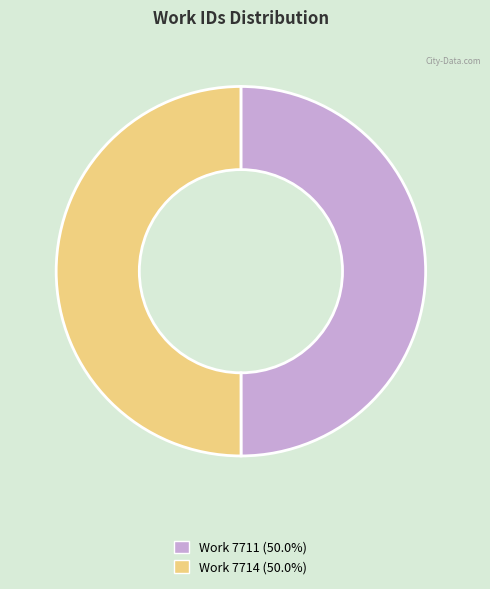

What is the ratio of the value at Work 7711 (50.0%) to the value at Work 7714 (50.0%)?

1.0